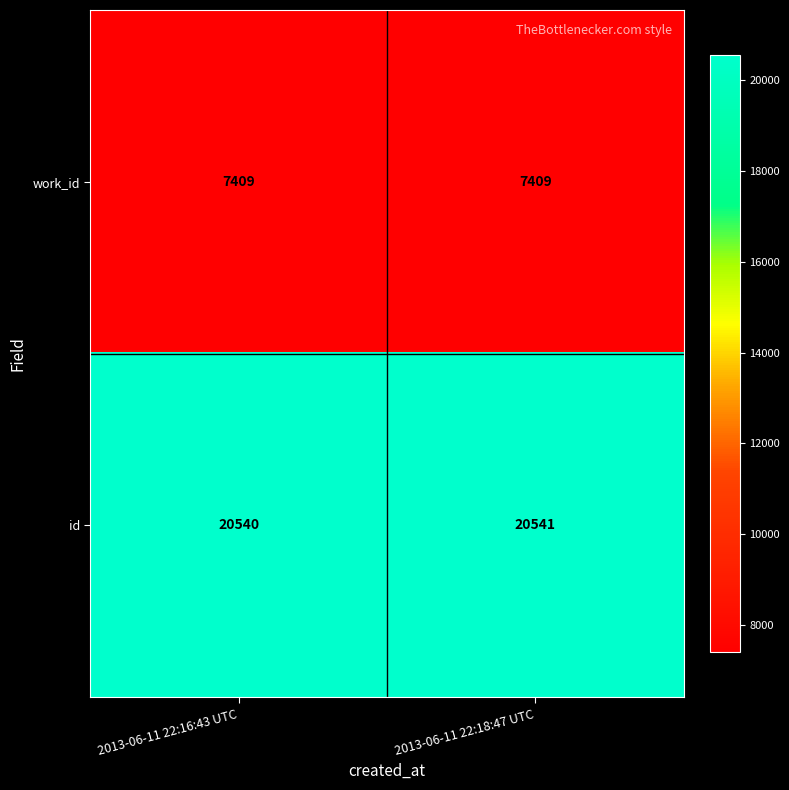

What is the total value across all series at 2013-06-11 22:16:43 UTC?

27949